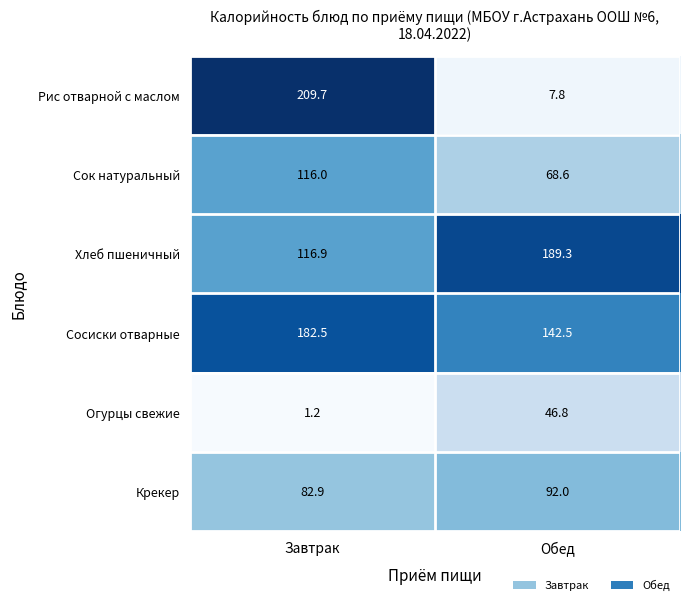

What is the spread (max minus min) of values at Завтрак?

208.5